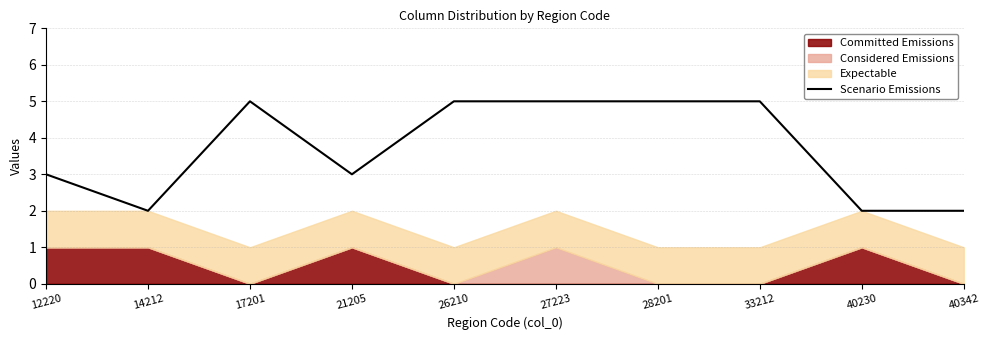

Rank the categories by value from lowest to highest.

14212, 40230, 40342, 12220, 21205, 17201, 26210, 27223, 28201, 33212